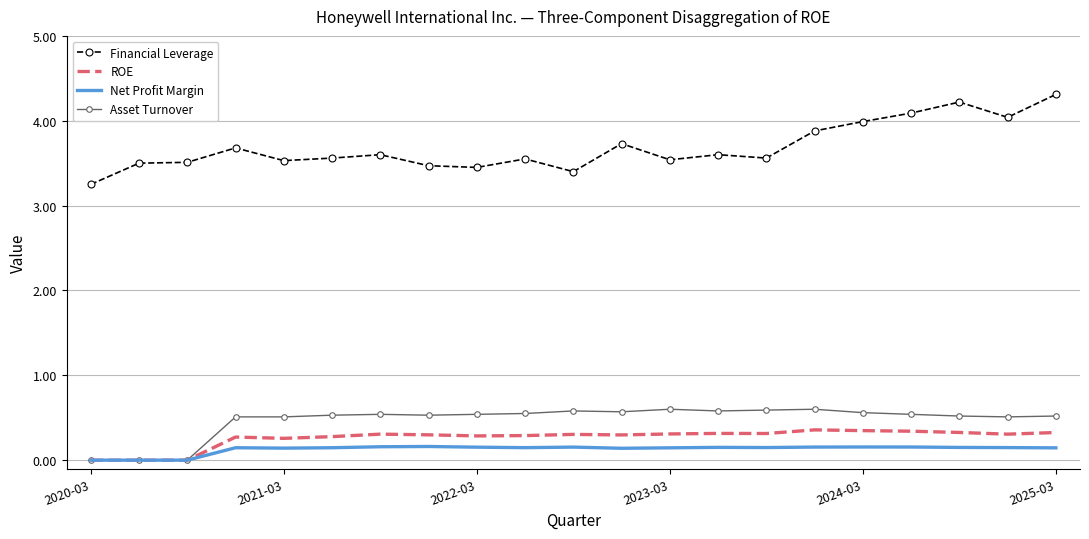

What is the greatest value displayed?

4.3